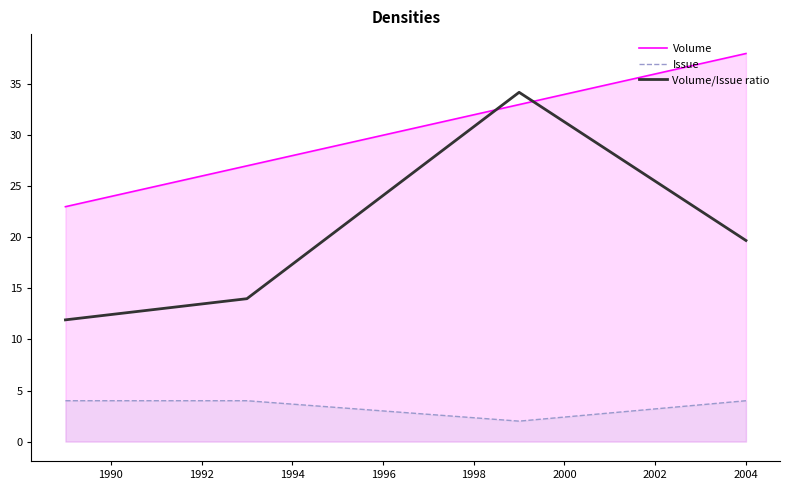

What are all the series names shown in the legend?

Volume, Issue, Volume/Issue ratio